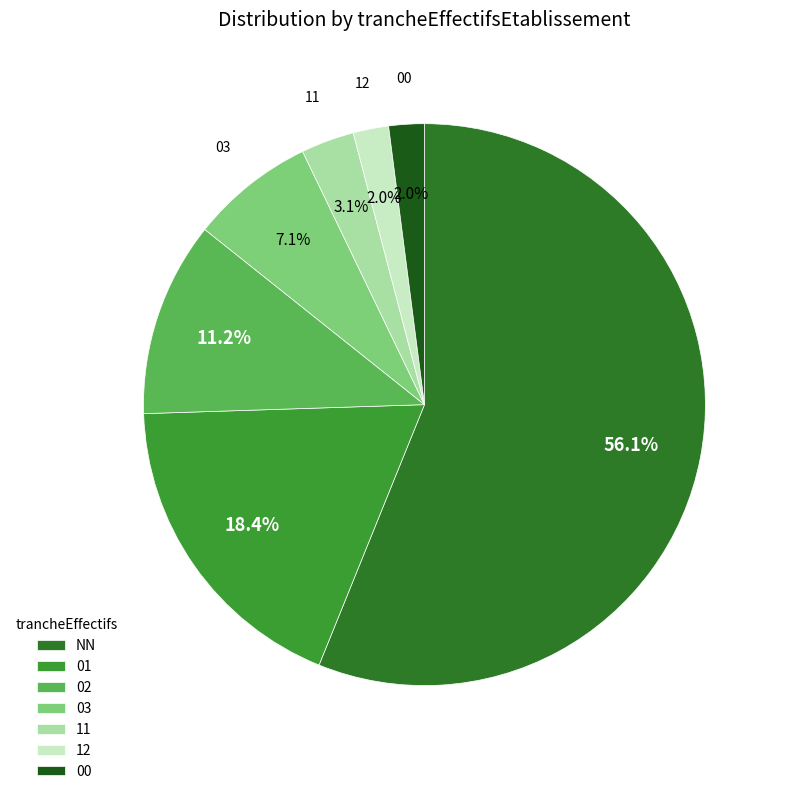

How many segments does this pie chart have?

7